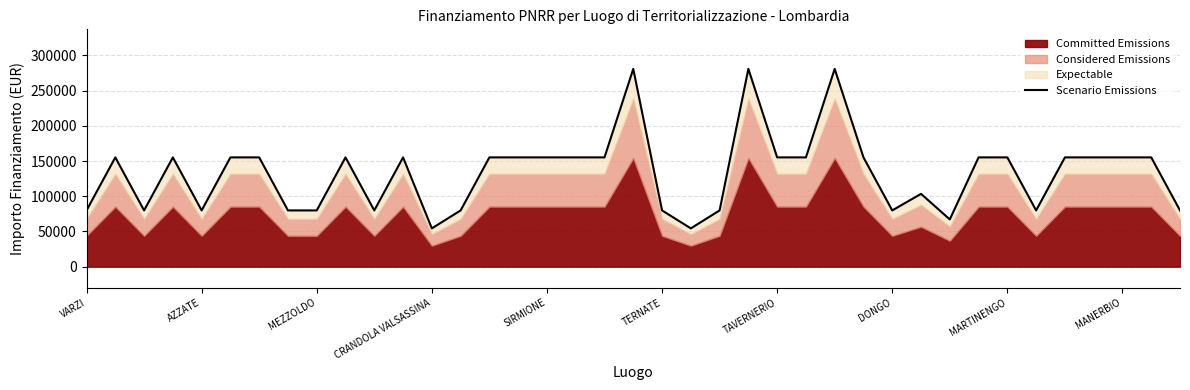

What is the greatest value displayed?

280932